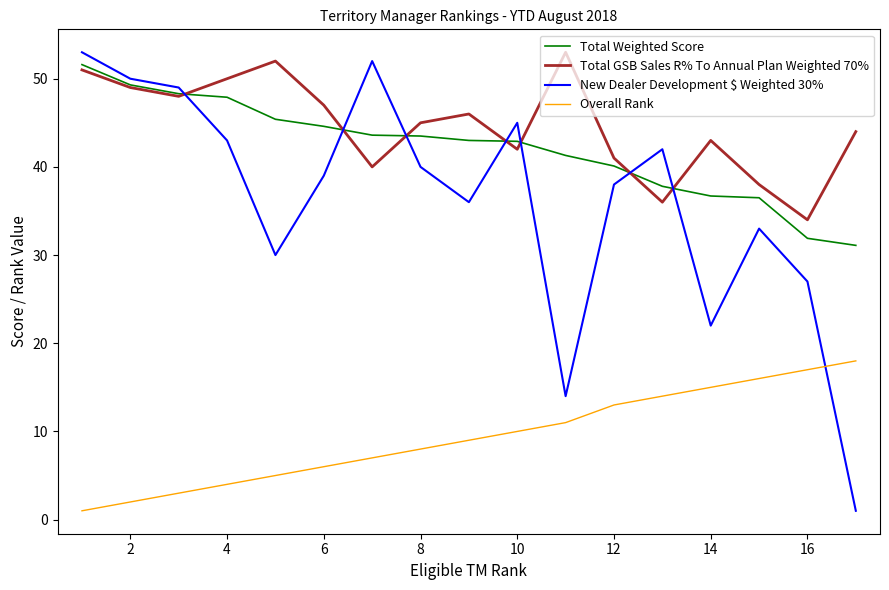

True or false: Total GSB Sales R% To Annual Plan Weighted 70% and New Dealer Development $ Weighted 30% intersect in this chart.

True